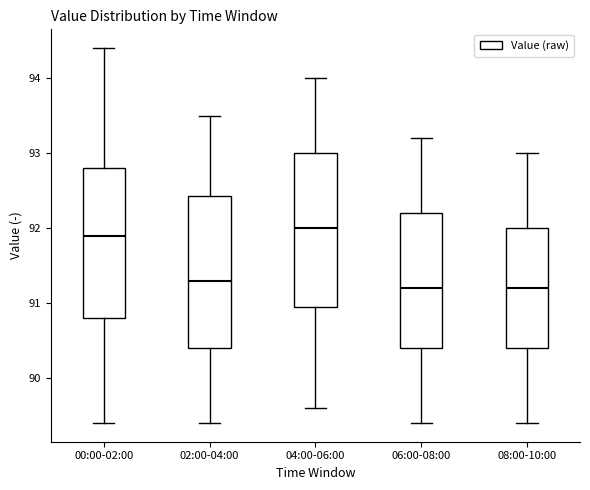

Reading left to right, read every box against the y-axis: the position of its median line, the range the box covers, and the ends of its whiskers. The values are not printed on the chart, so give them approximately, as read against the axis.

00:00-02:00: median 91.9, box 90.8 to 92.8, whiskers 89.4 to 94.4
02:00-04:00: median 91.3, box 90.4 to 92.4, whiskers 89.4 to 93.5
04:00-06:00: median 92.0, box 91.0 to 93.0, whiskers 89.6 to 94.0
06:00-08:00: median 91.2, box 90.4 to 92.2, whiskers 89.4 to 93.2
08:00-10:00: median 91.2, box 90.4 to 92.0, whiskers 89.4 to 93.0